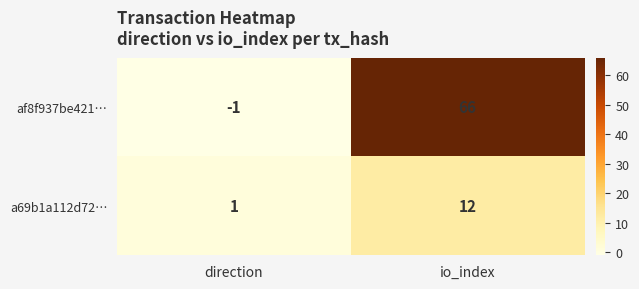

How many data points in a69b1a112d72… are less than 12?

1